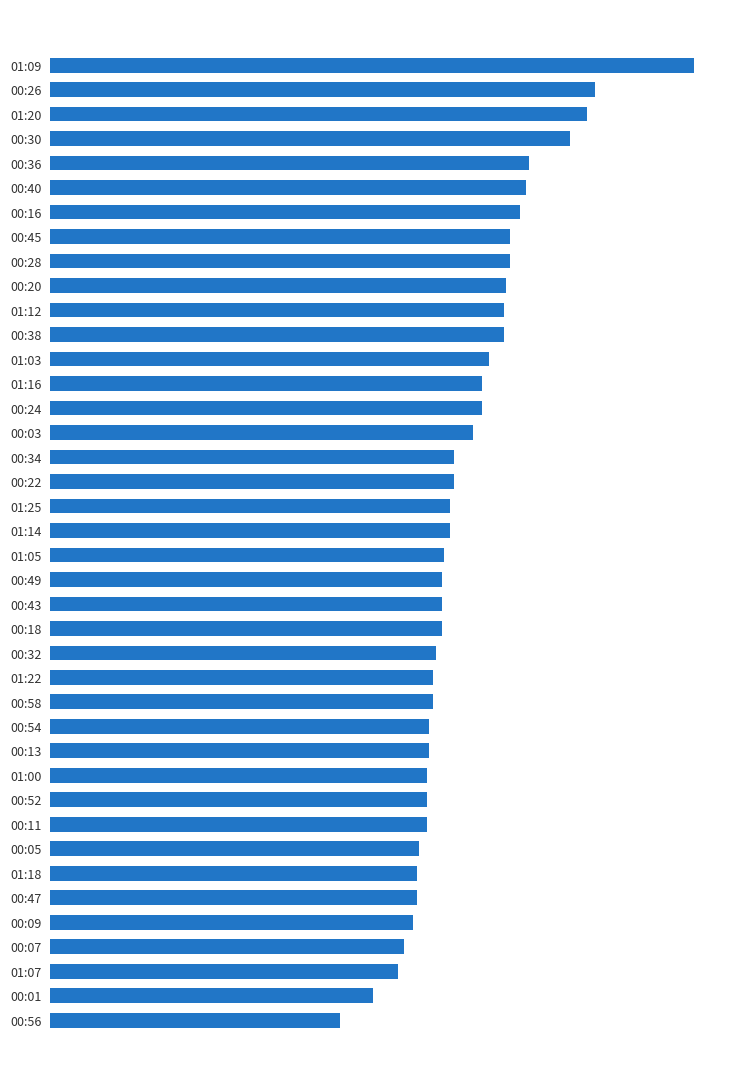

How many series are shown in this chart?

1